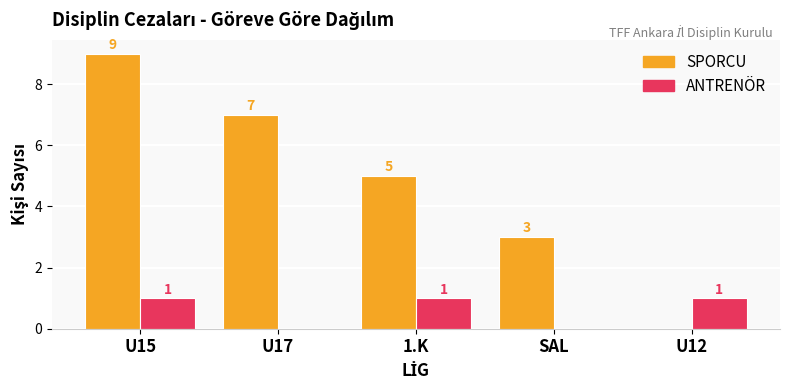

Reading left to right, extract all data points from this chart.

SPORCU: 9	7	5	3	0
ANTRENÖR: 1	0	1	0	1